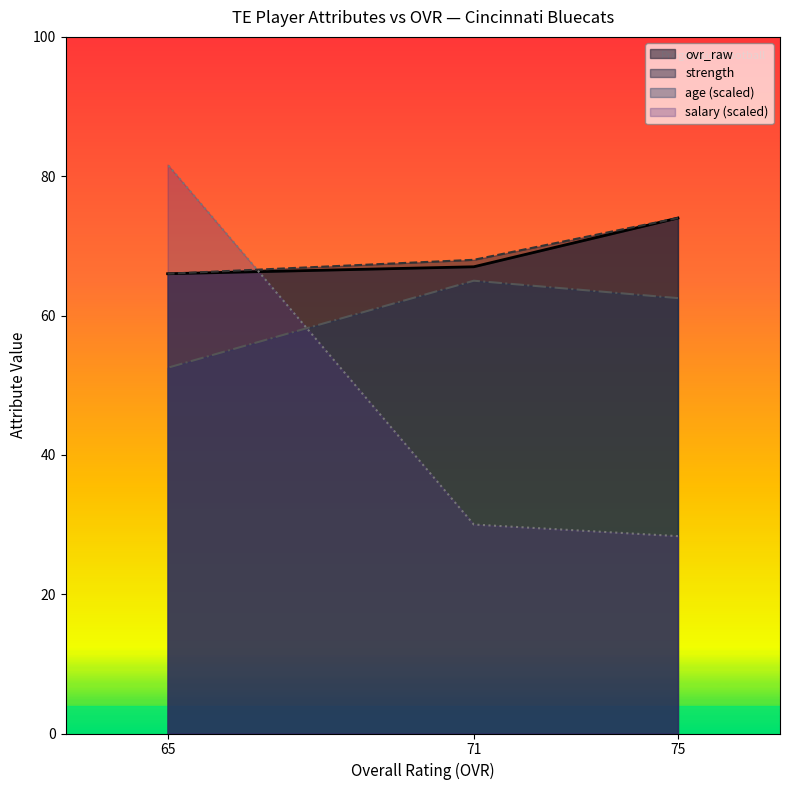

What are all the series names shown in the legend?

ovr_raw, strength, age, salary